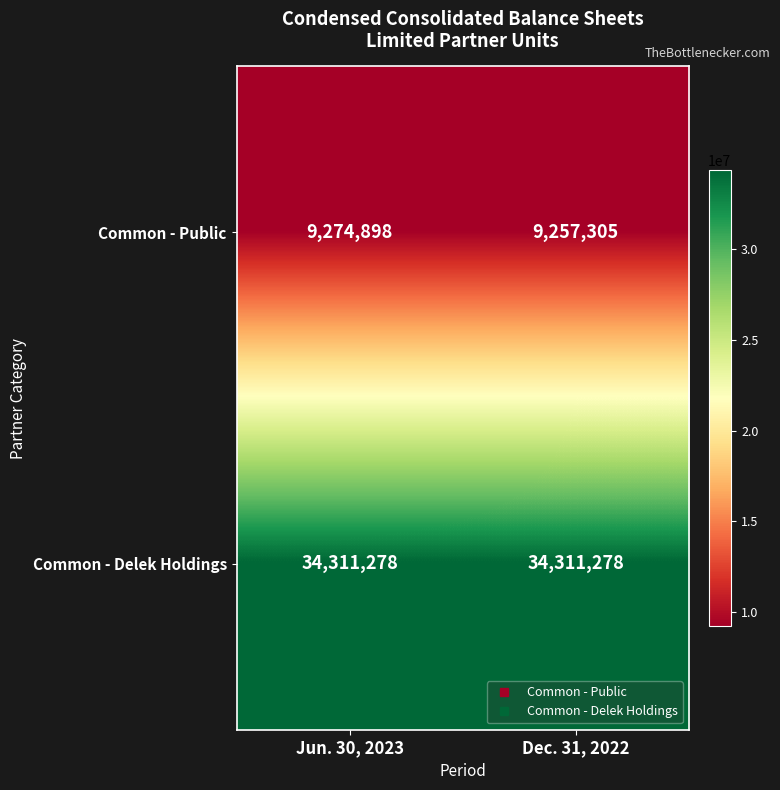

What is the difference between the maximum and minimum values in the Common - Public series?

17593